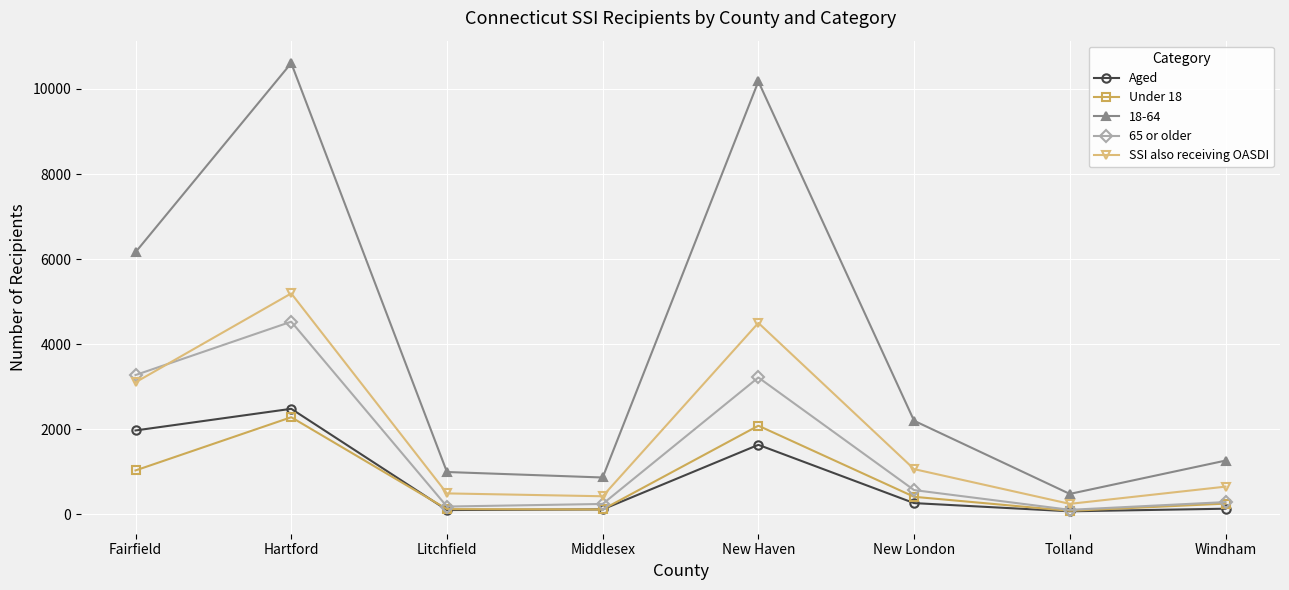

Count the number of categories in the chart.

8